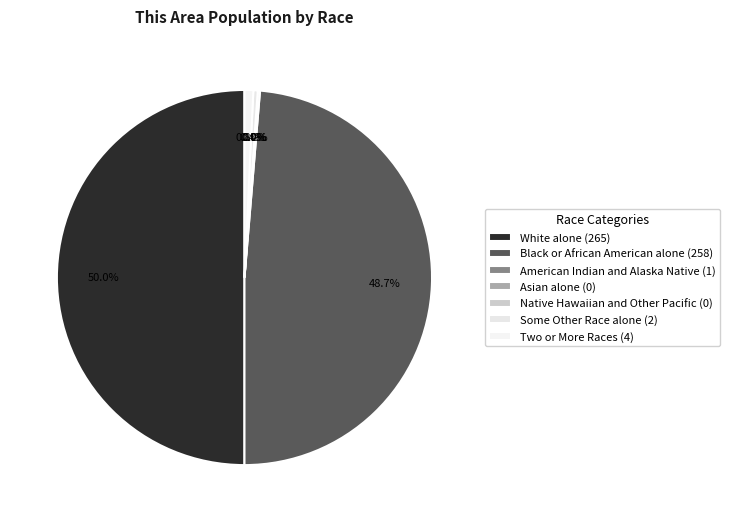

Count the number of slices in the pie.

7